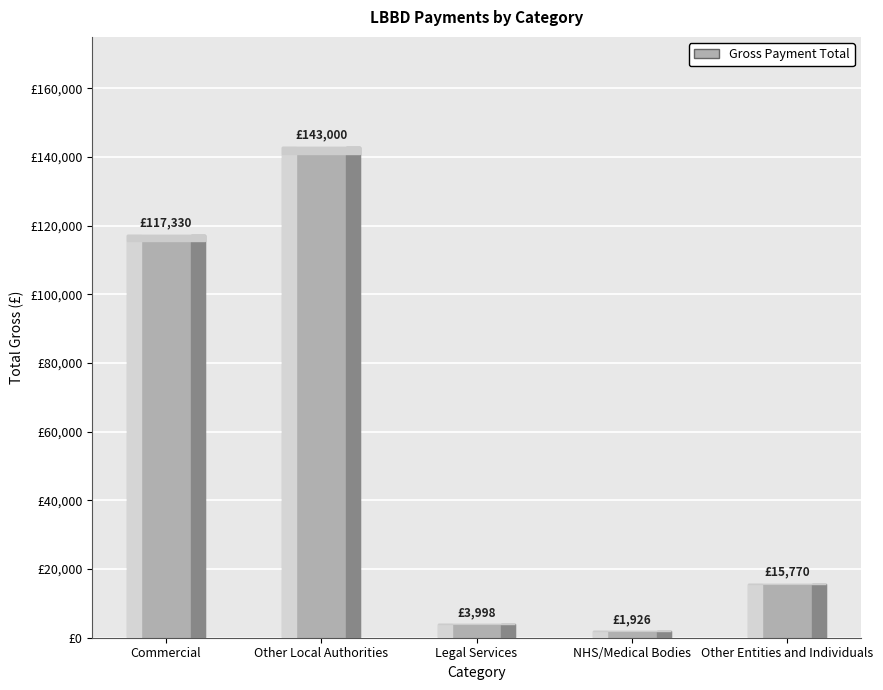

Reading left to right, extract all data points from this chart.

Commercial=117329.6	Other Local Authorities=143000.0	Legal Services=3998.3	NHS/Medical Bodies=1926.1	Other Entities and Individuals=15770.0